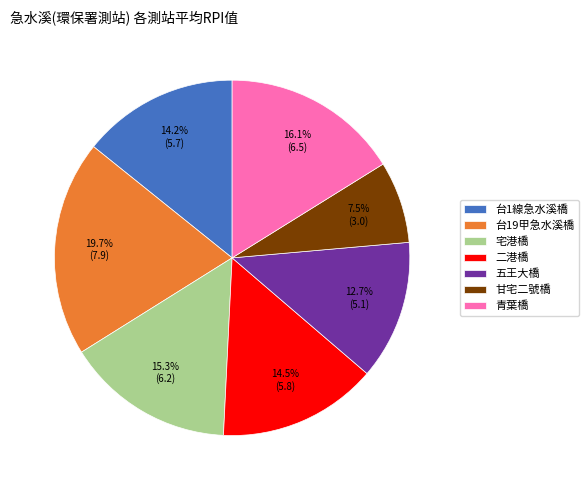

Is the sum of 宅港橋 and 台19甲急水溪橋 greater than half?

No